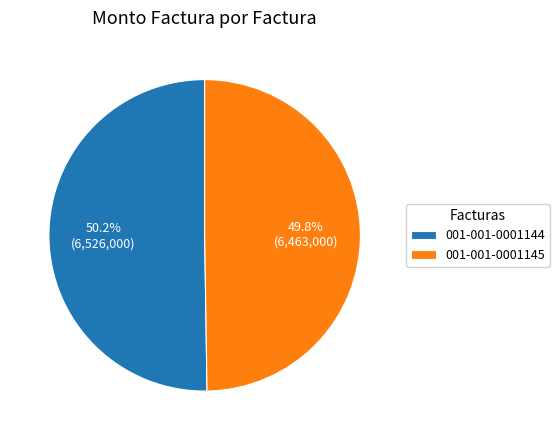

Approximately how many times larger is the value at 001-001-0001144 compared to 001-001-0001145?

1.0